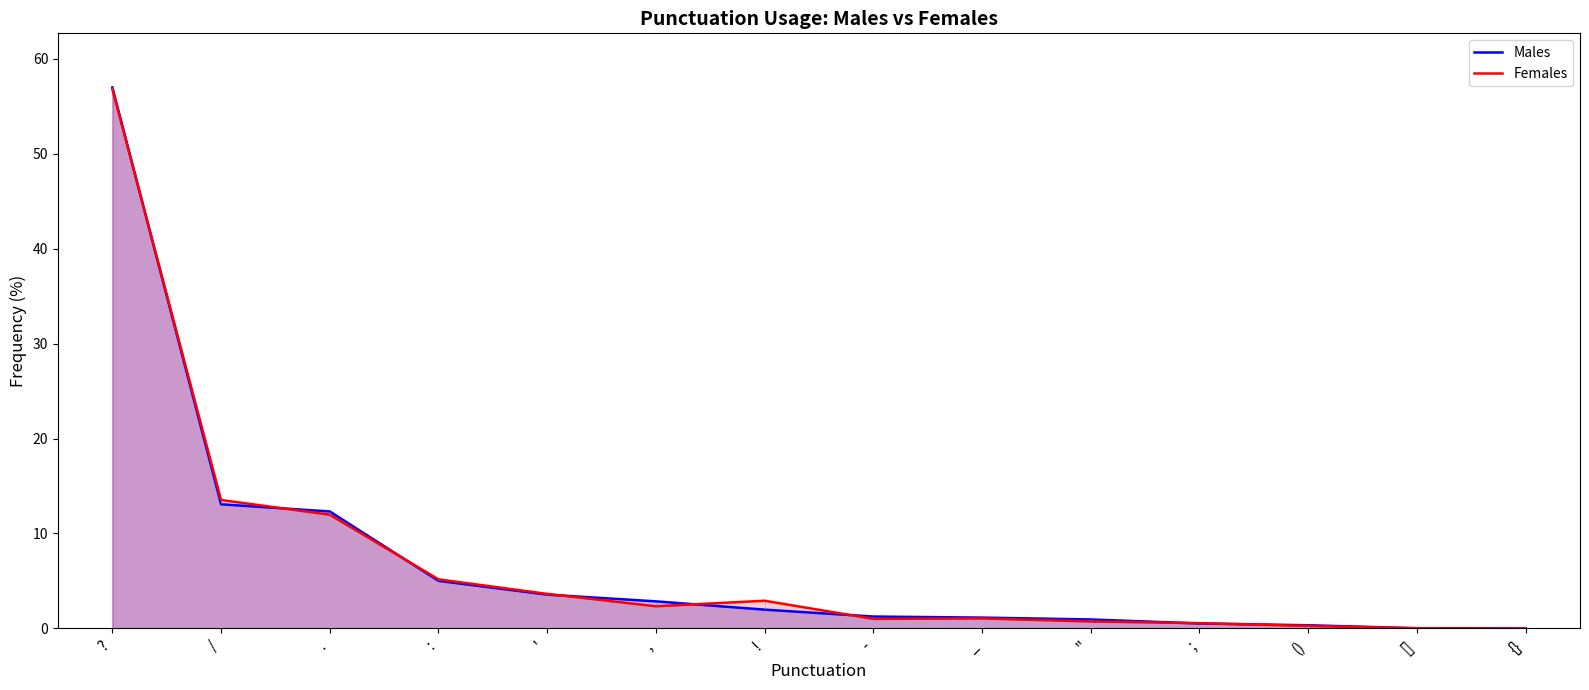

Read the Females value at ..

12.0